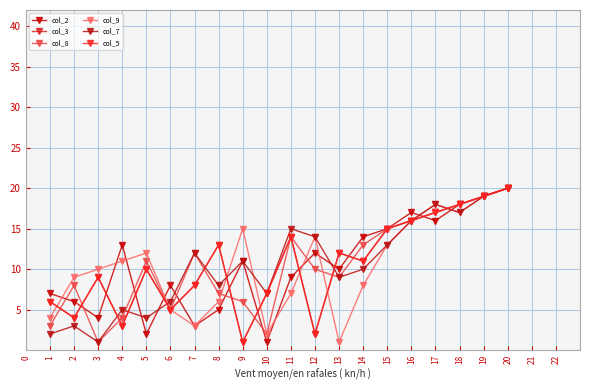

What is the value of the col_3 point at the 13th from the left?

12